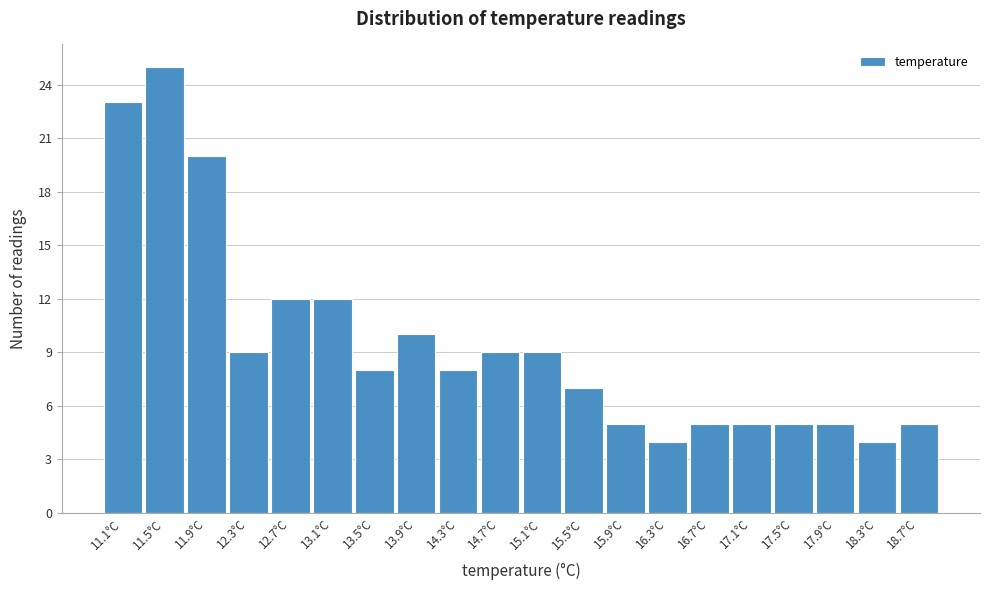

Reading left to right, transcribe this chart: for each bar, give the range it covers on the x-axis and its height. The values are not printed on the chart, so give them approximately, as read against the axis.

10.9 to 11.3: 23
11.3 to 11.7: 25
11.7 to 12.1: 20
12.1 to 12.5: 9
12.5 to 12.9: 12
12.9 to 13.3: 12
13.3 to 13.7: 8
13.7 to 14.1: 10
14.1 to 14.5: 8
14.5 to 14.9: 9
14.9 to 15.3: 9
15.3 to 15.7: 7
15.7 to 16.1: 5
16.1 to 16.5: 4
16.5 to 16.9: 5
16.9 to 17.3: 5
17.3 to 17.7: 5
17.7 to 18.1: 5
18.1 to 18.5: 4
18.5 to 18.9: 5